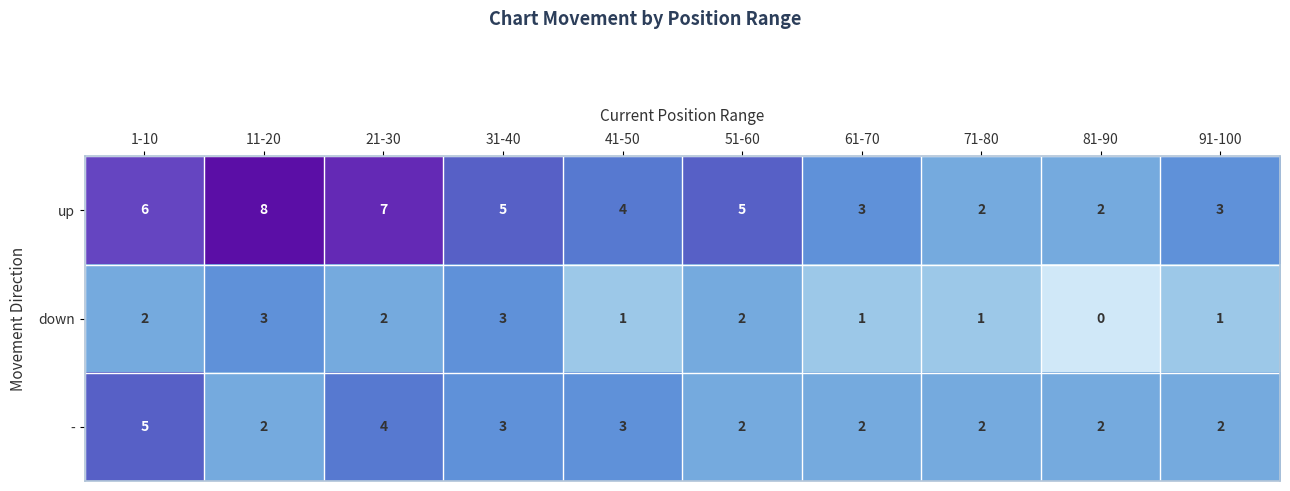

What value does the down series have at 31-40?

3